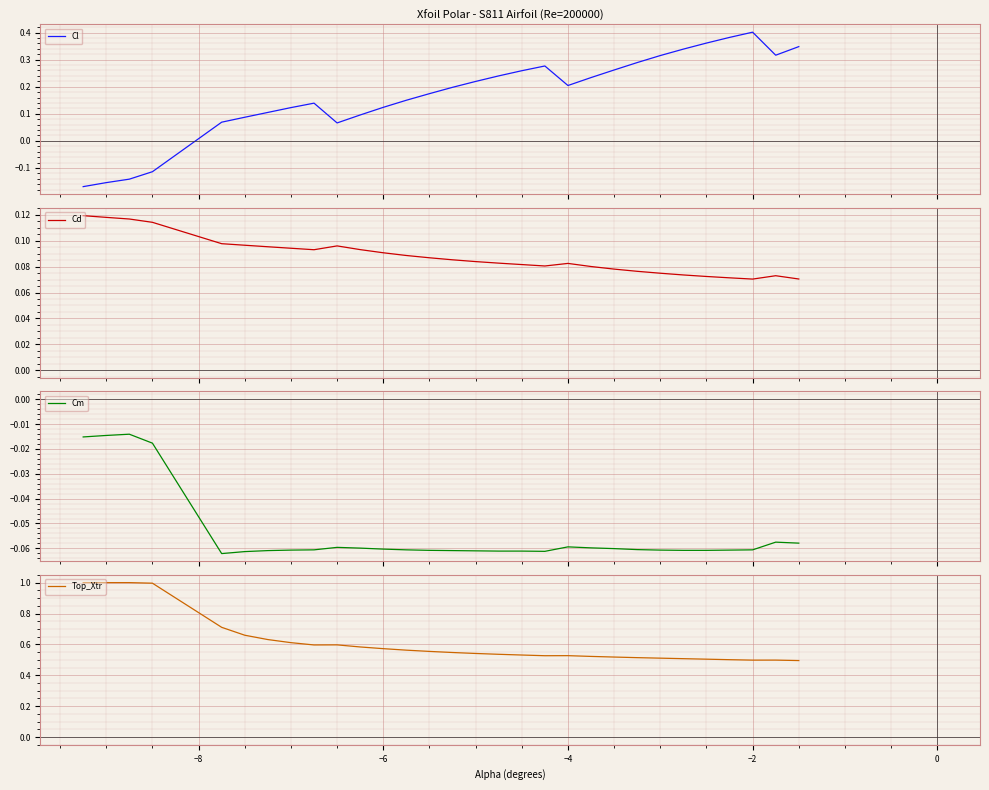

How many series are shown in this chart?

4